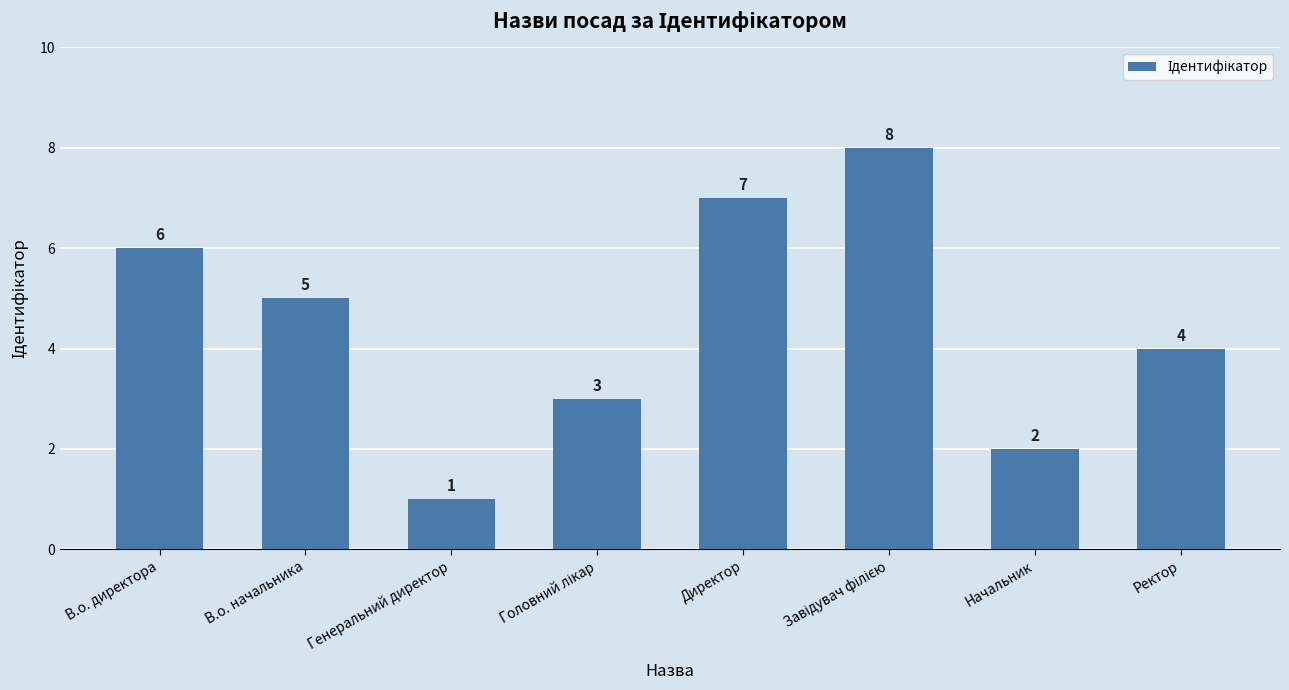

Count the values in the range 3 to 7.

5